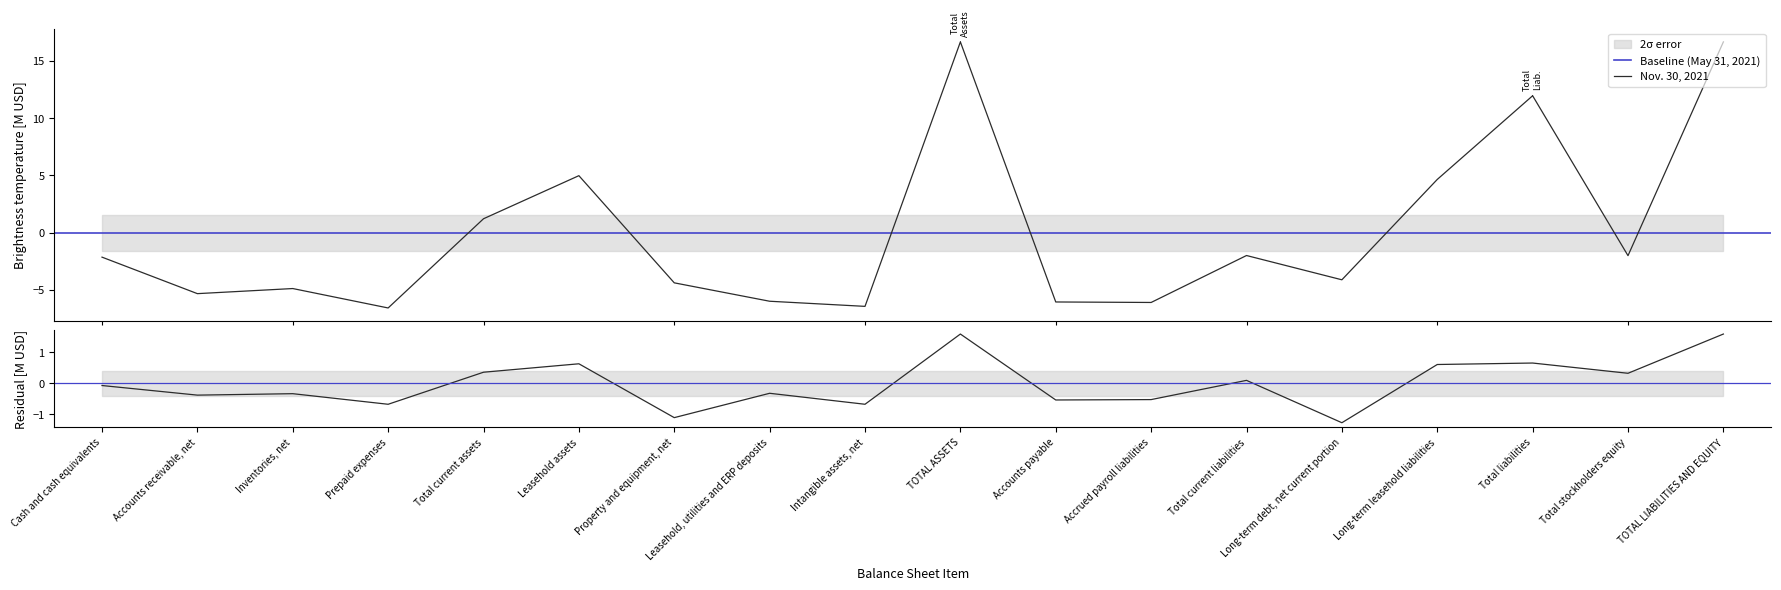

What is the lowest value of the Nov. 30, 2021 series?

-6.6